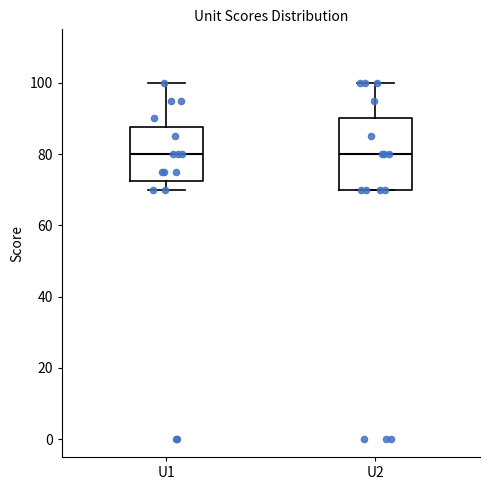

Reading left to right, read every box against the y-axis: the position of its median line, the range the box covers, and the ends of its whiskers. The values are not printed on the chart, so give them approximately, as read against the axis.

U1: median 80, box 72 to 88, whiskers 70 to 100
U2: median 80, box 70 to 90, whiskers 70 to 100